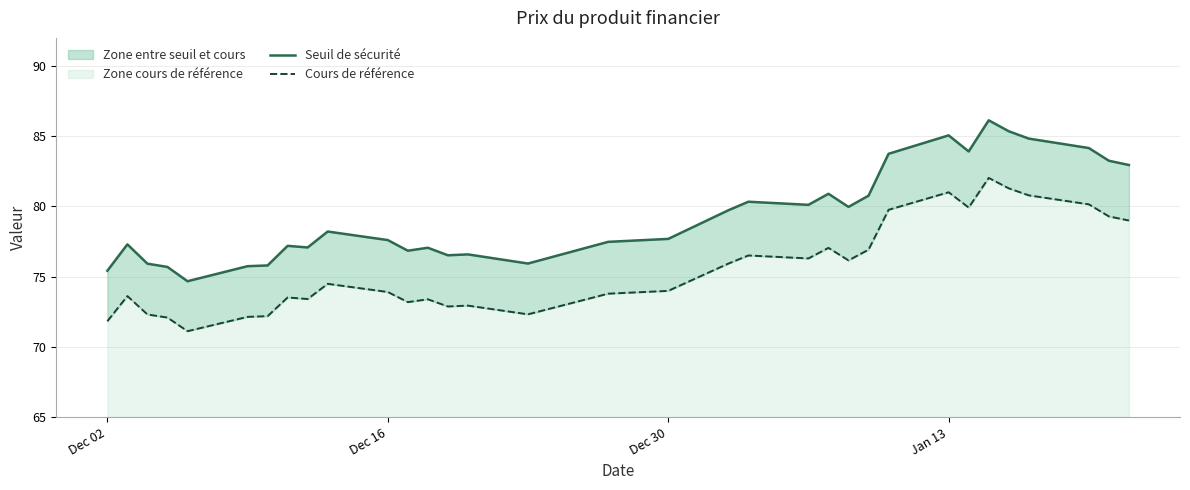

Is it true that Seuil de sécurité equals 54.4 at 22?

False